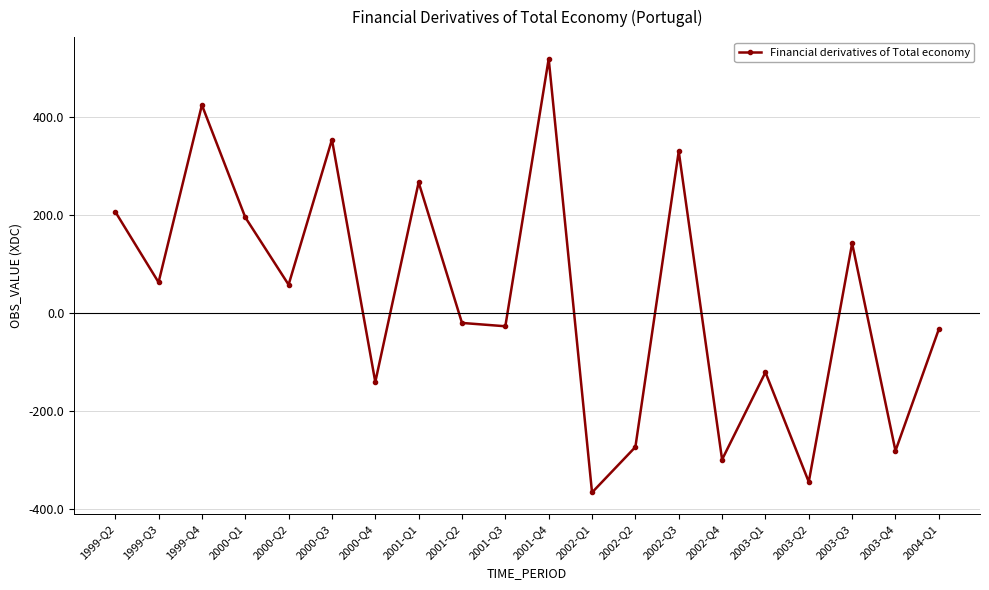

What is the label of the 6th point from the right?

2002-Q4